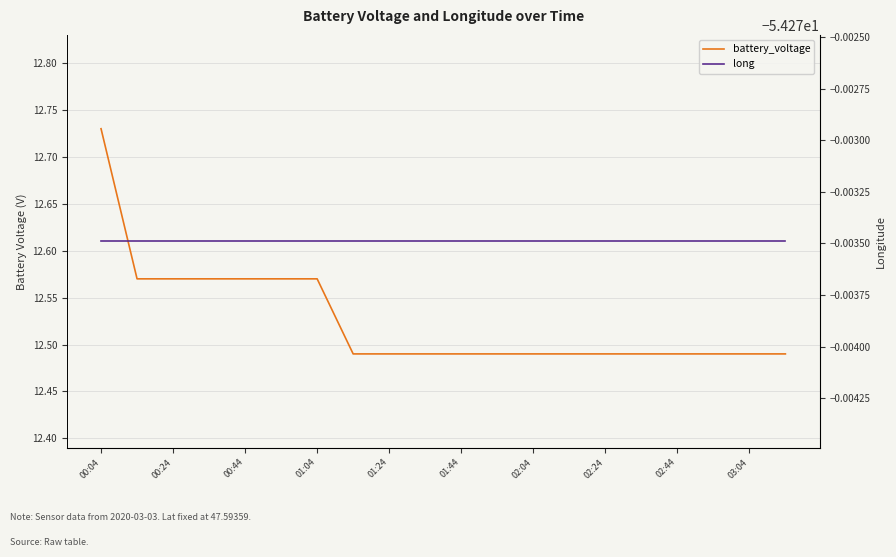

What are all the series names shown in the legend?

battery_voltage, long